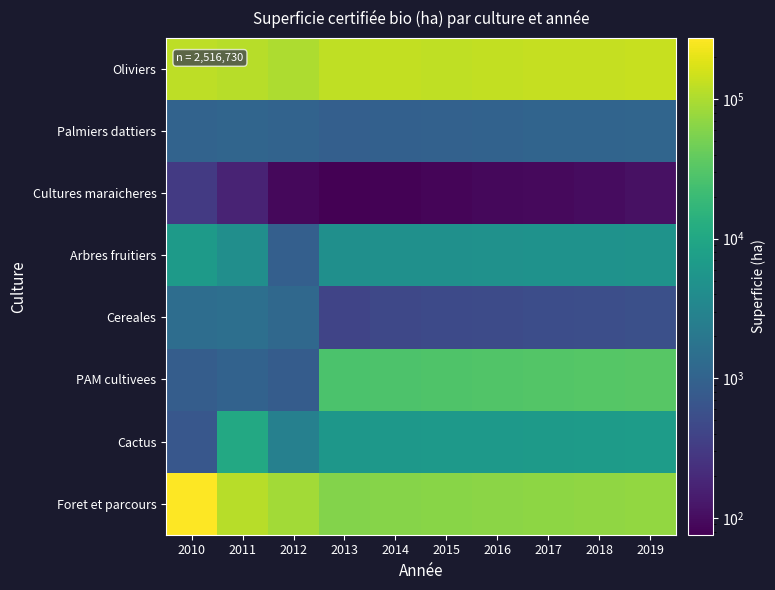

Count the number of categories in the chart.

10